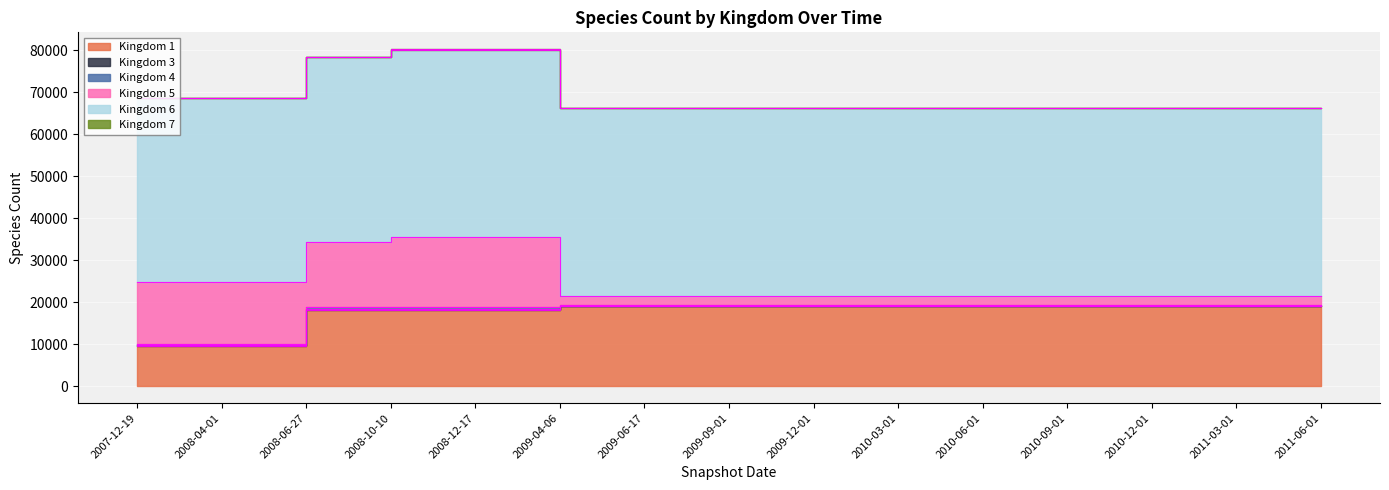

What is the difference between the maximum and second lowest values in the Kingdom 3 series?

238